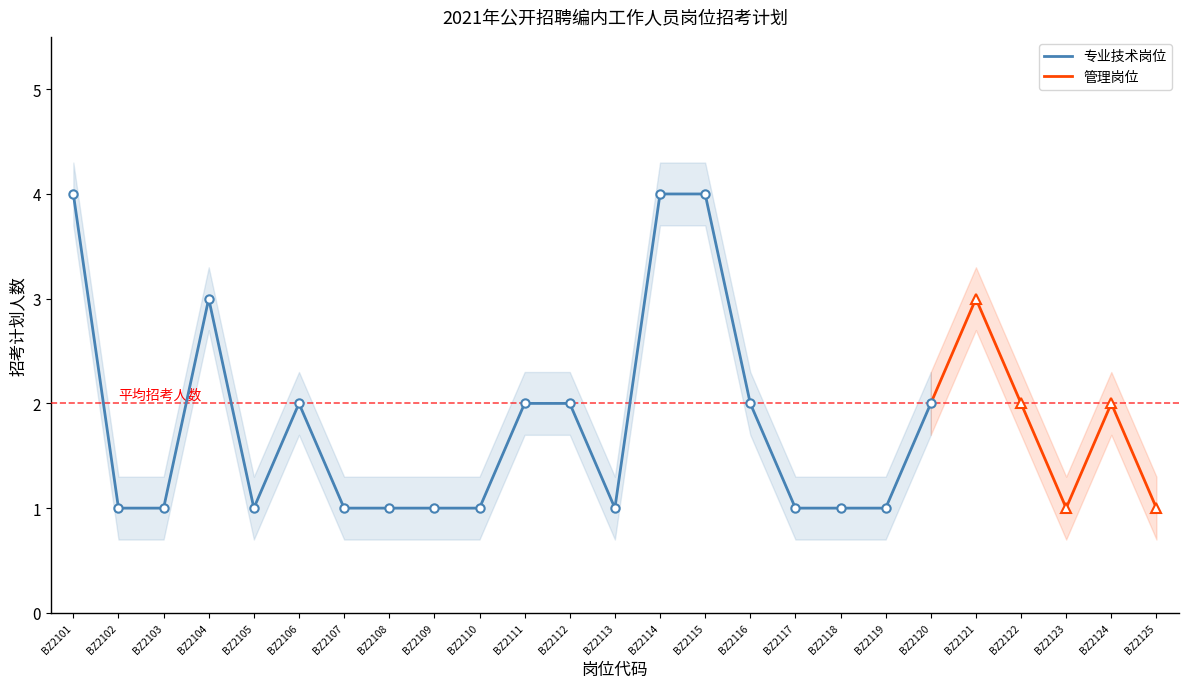

True or false: the data shows 0 at BZ2113.

False